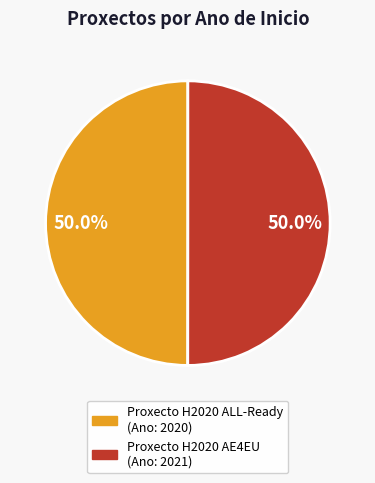

Count the number of slices in the pie.

2